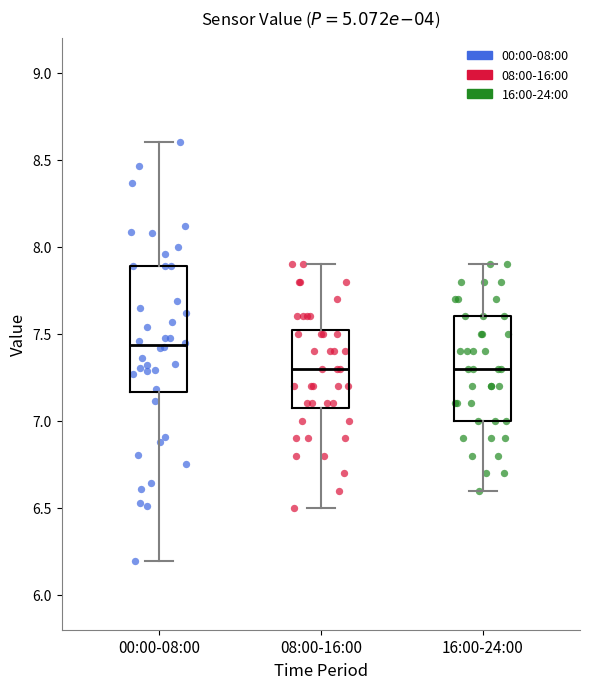

Reading left to right, transcribe this box plot: for each box, give where its median line is, the range the box spans, and where its two whiskers end, as read against the y-axis. The values are not printed on the chart, so give them approximately, as read against the axis.

00:00-08:00: median 7.45, box 7.15 to 7.90, whiskers 6.20 to 8.60
08:00-16:00: median 7.30, box 7.10 to 7.55, whiskers 6.50 to 7.90
16:00-24:00: median 7.30, box 7.00 to 7.60, whiskers 6.60 to 7.90